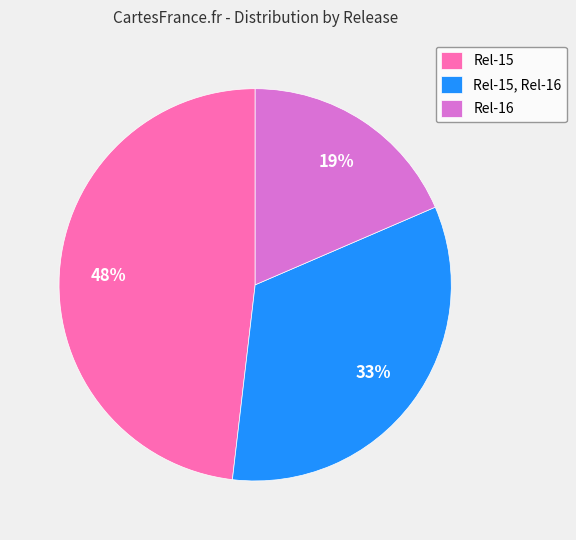

Rank the categories by value from lowest to highest.

Rel-16, Rel-15, Rel-16, Rel-15